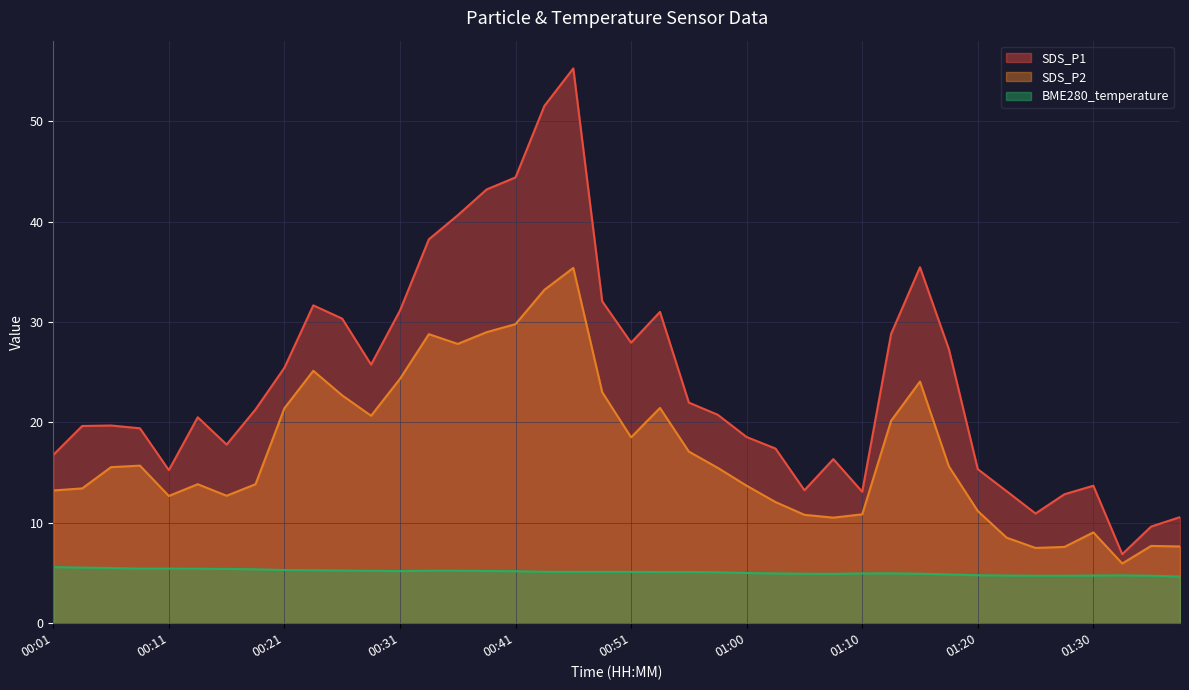

At which category does BME280_temperature reach its first local peak?

01:13